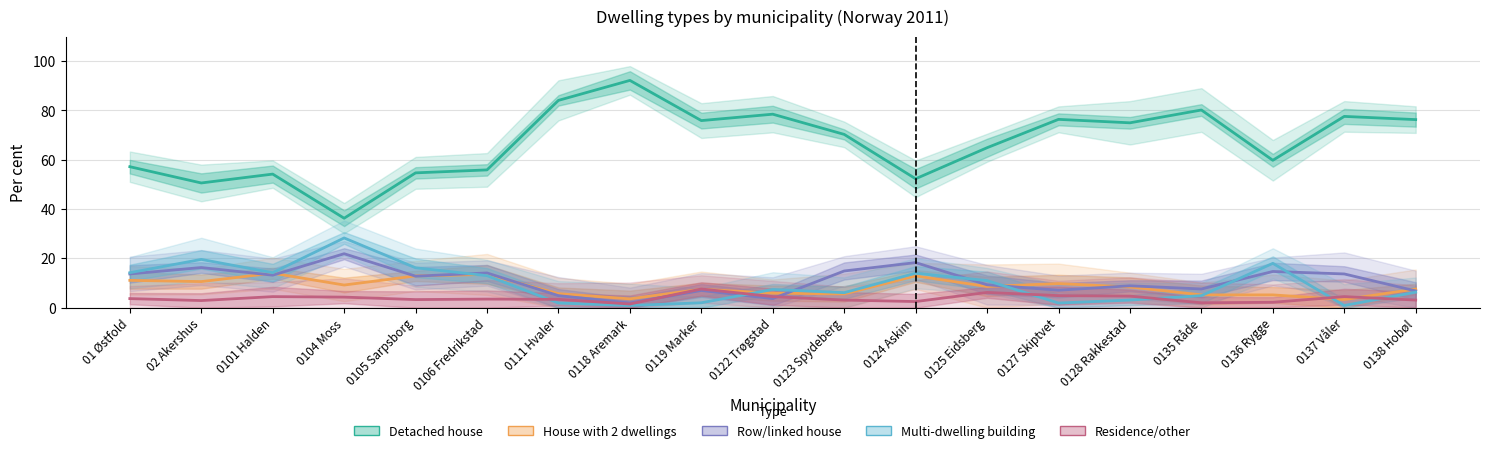

What is the sum of all Residence/other values?

72.4